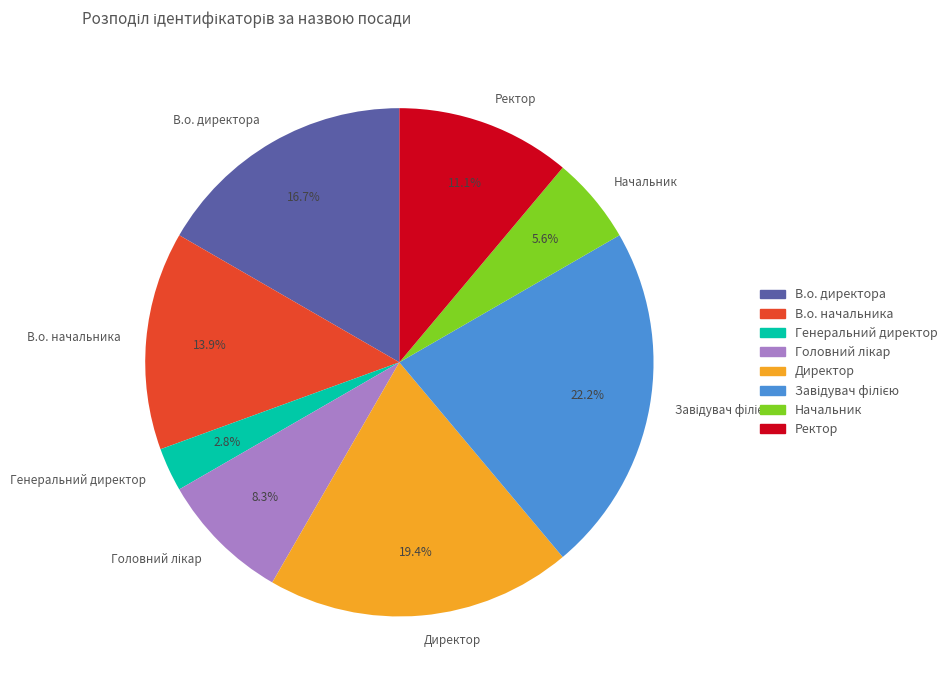

Which slice is the smallest?

Генеральний директор